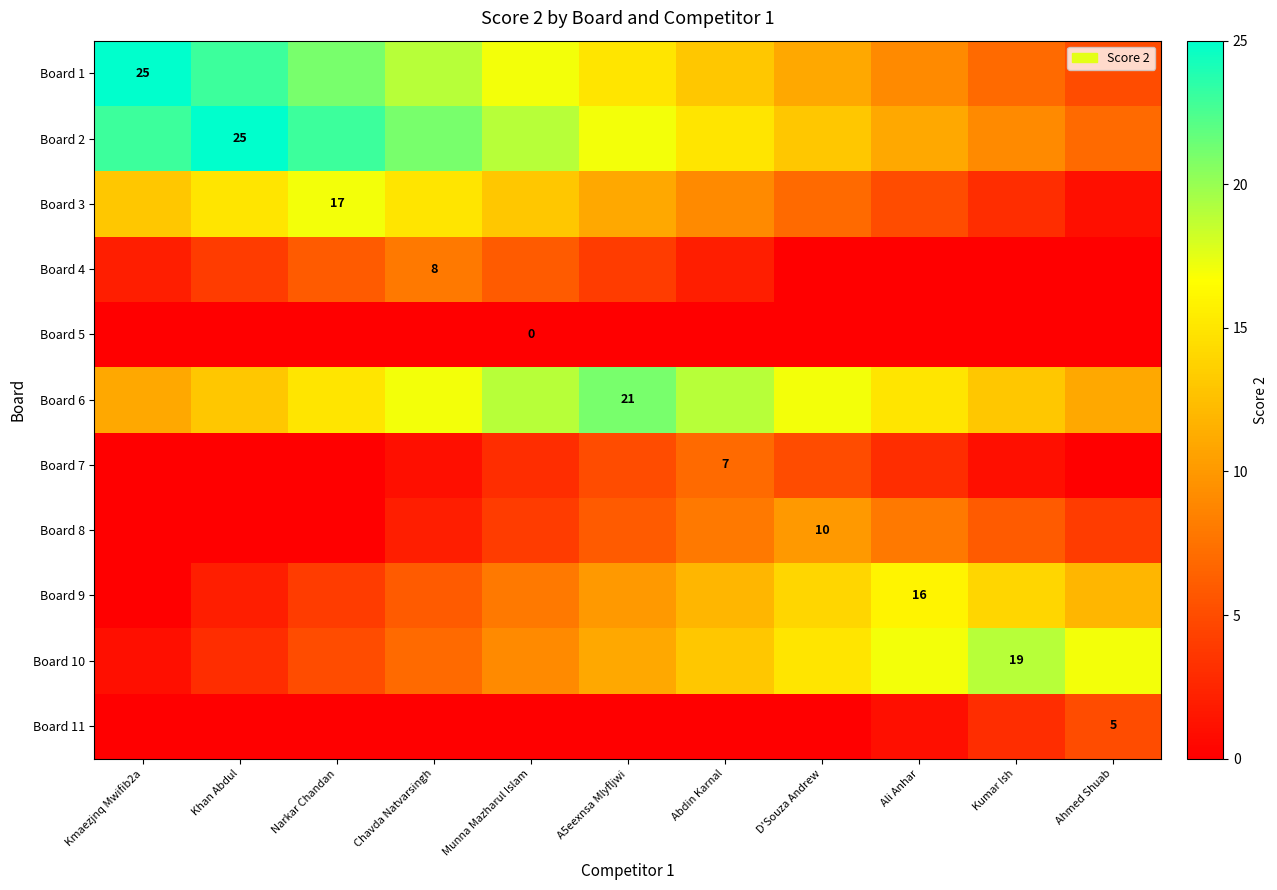

What value does the Board 8 series have at Ahmed Shuab, to the nearest 5?

5